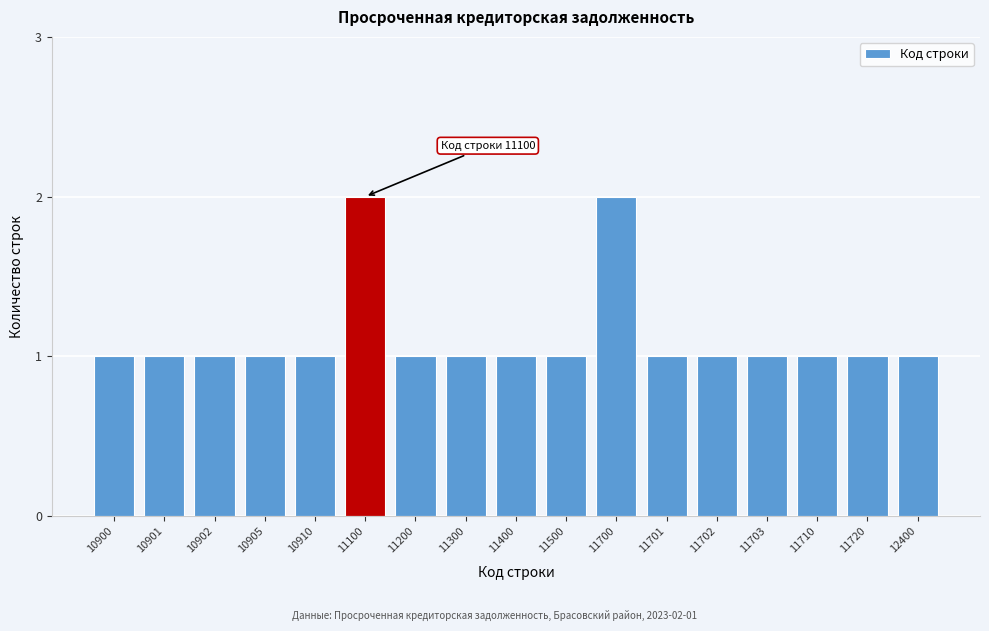

Reading left to right, list all the values displayed in this chart.

10900=1	10901=1	10902=1	10905=1	10910=1	11100=2	11200=1	11300=1	11400=1	11500=1	11700=2	11701=1	11702=1	11703=1	11710=1	11720=1	12400=1